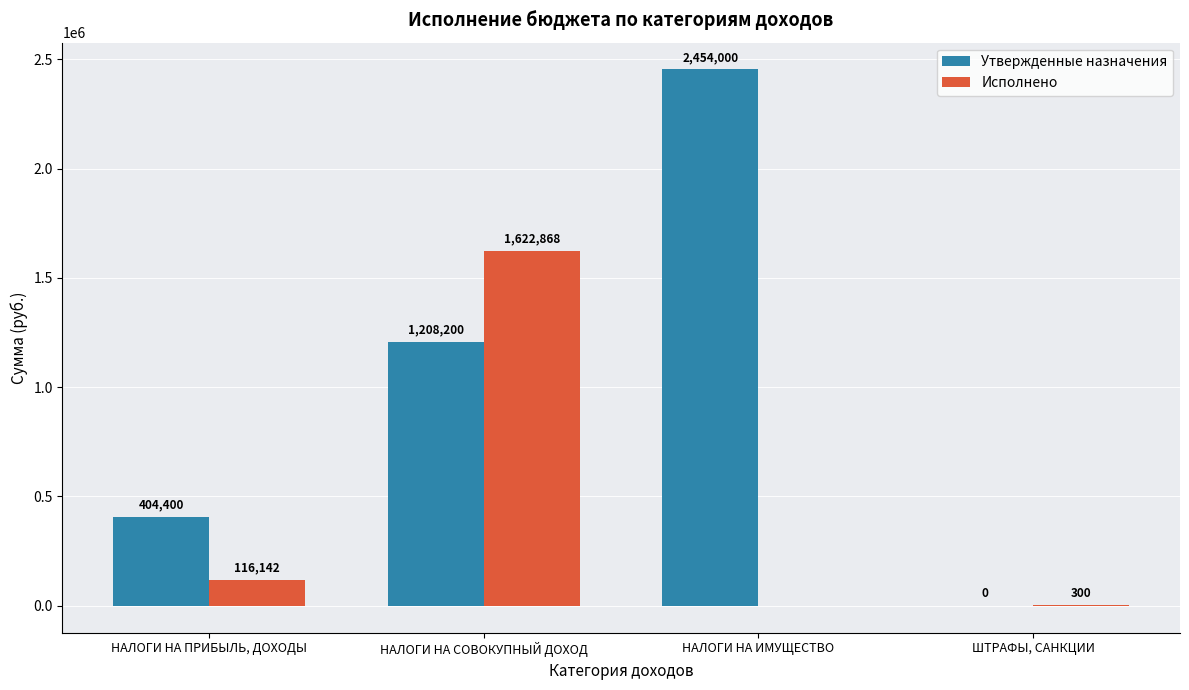

Between НАЛОГИ НА ИМУЩЕСТВО and ШТРАФЫ, САНКЦИИ, which series saw the biggest shift?

Утвержденные назначения